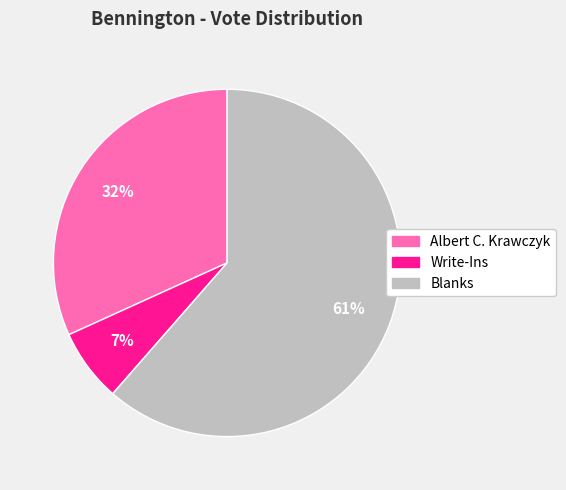

To the nearest percent, what is the difference between the Albert C. Krawczyk and Write-Ins slice percentages?

25%